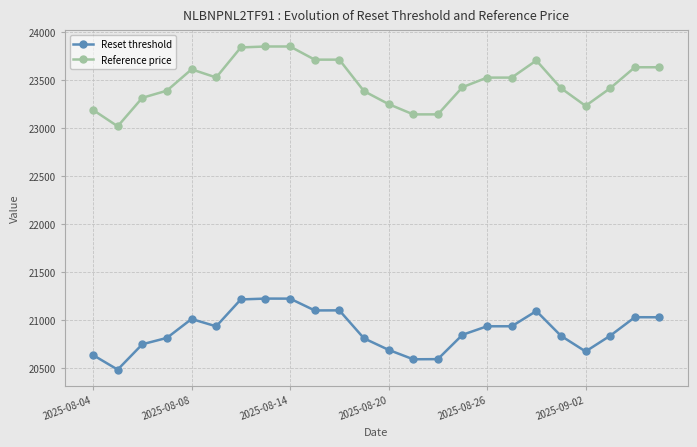

True or false: Reference price and Reset threshold intersect in this chart.

False